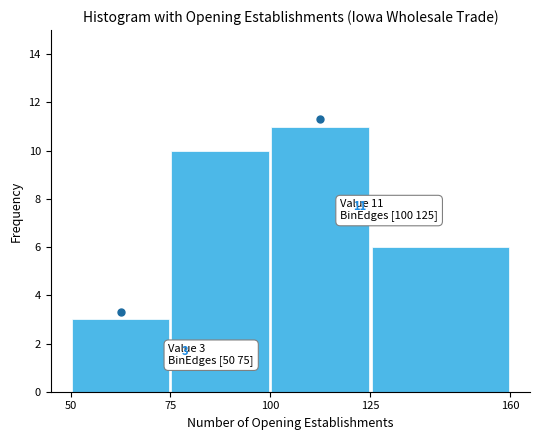

Over which range of the x-axis is the bar tallest?

100 to 125